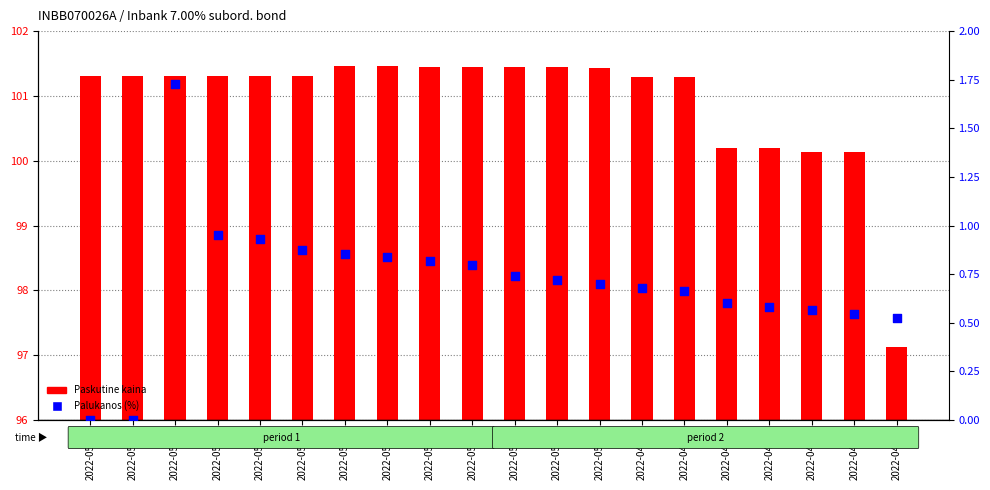

What are all the series names shown in the legend?

Paskutine kaina, Palukanos (%)